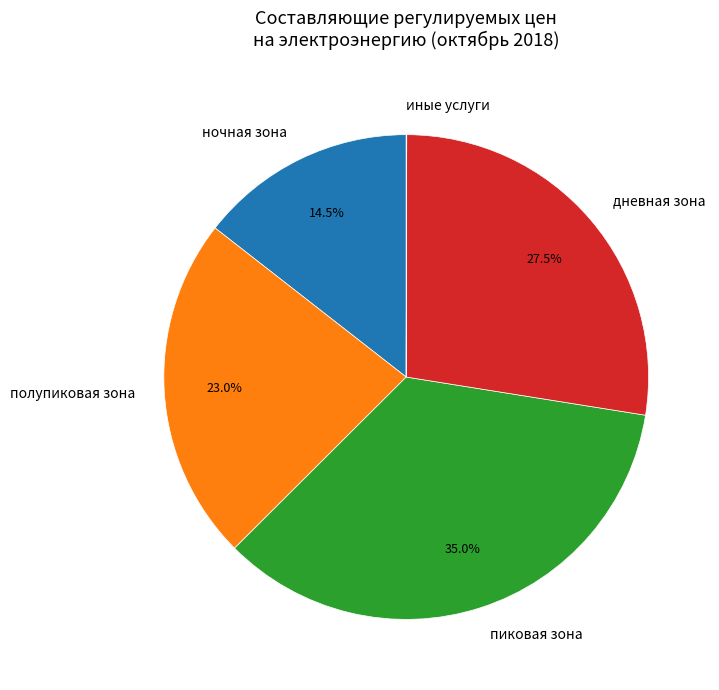

How much of the chart is everything except дневная зона?

72.5%